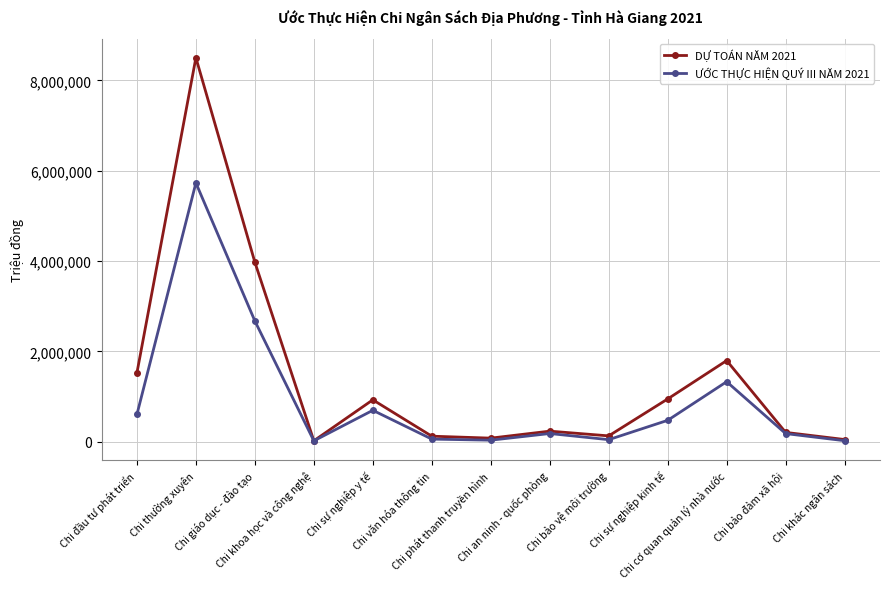

What is the greatest value displayed?

8500507.0